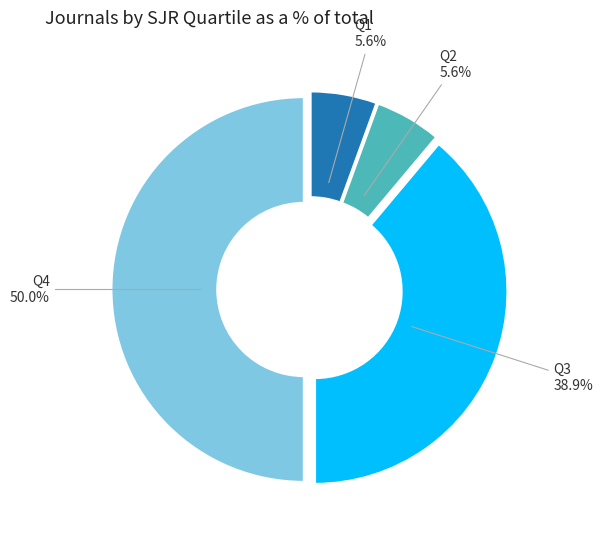

Count the number of slices in the pie.

4